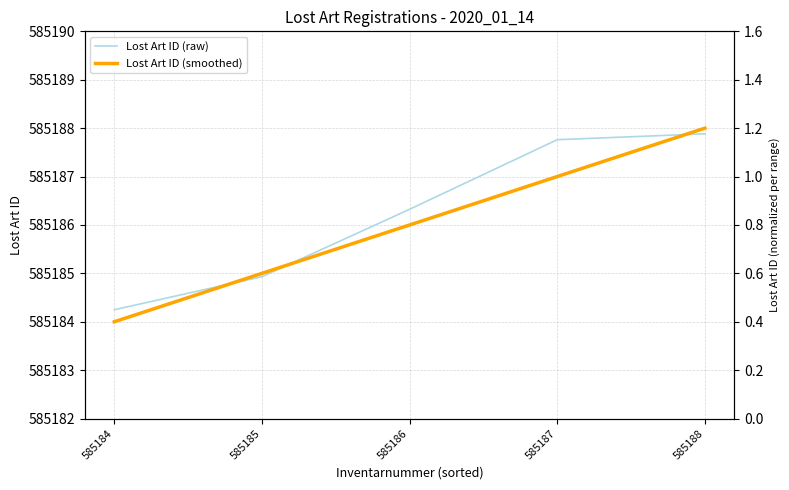

What is the smallest value displayed?

585184.0